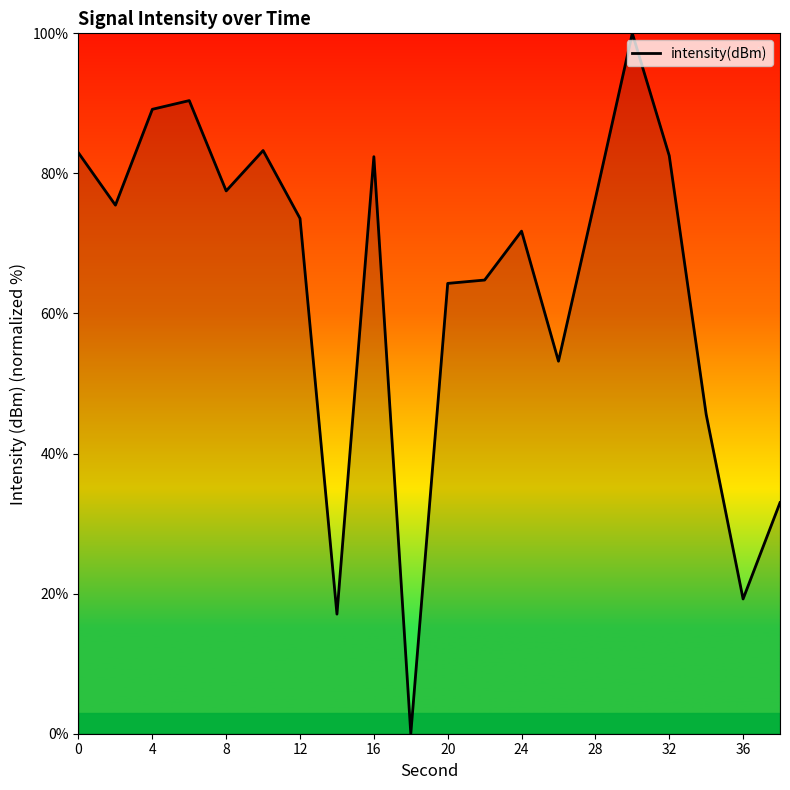

What is the difference between the maximum and minimum values?

100.0